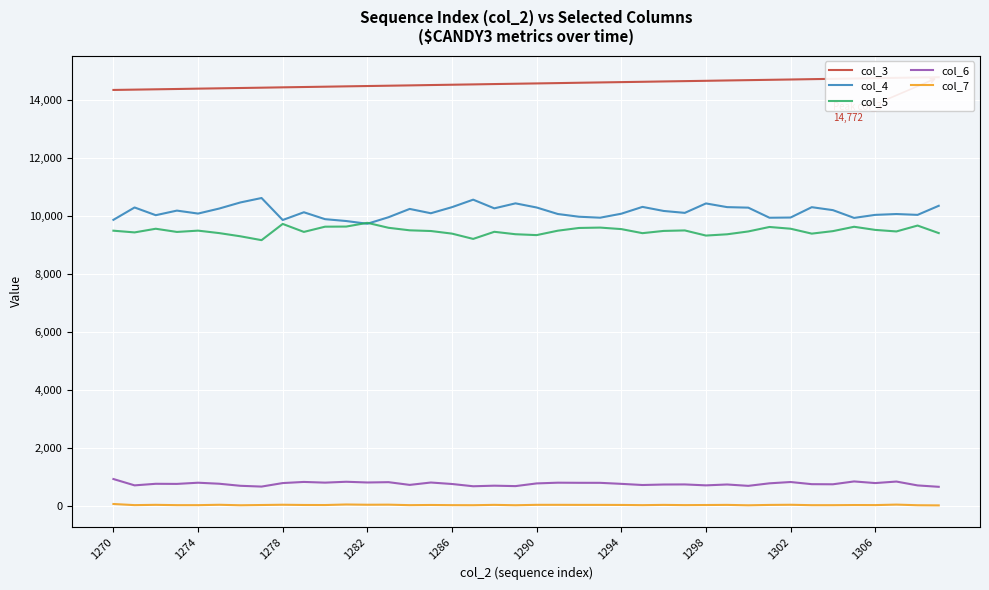

True or false: col_7 and col_6 intersect in this chart.

False